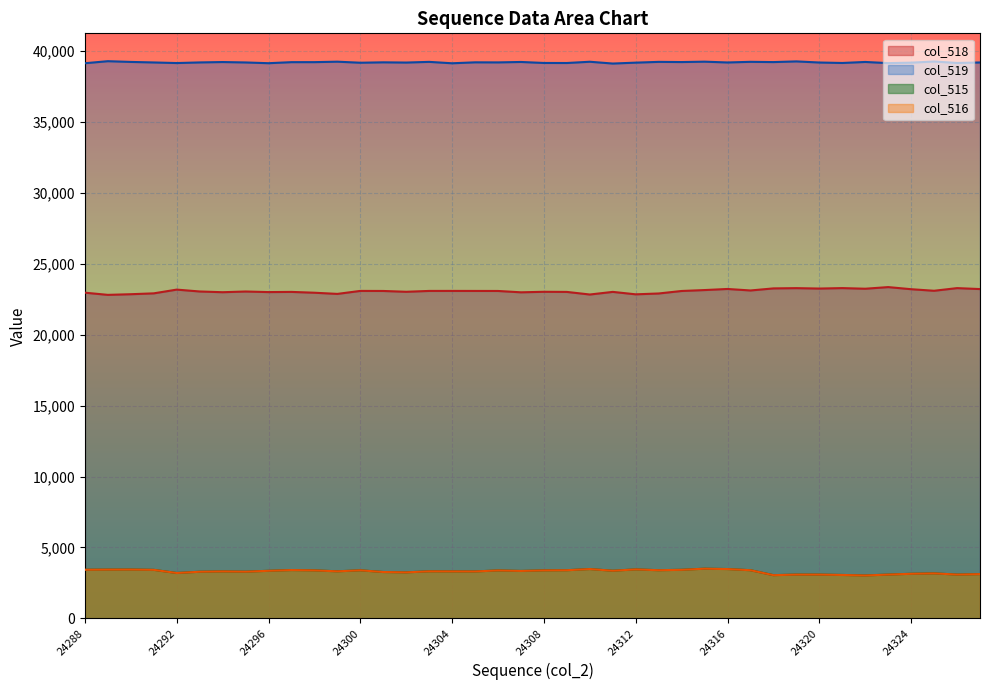

At which label does col_516 reach its minimum?

24322